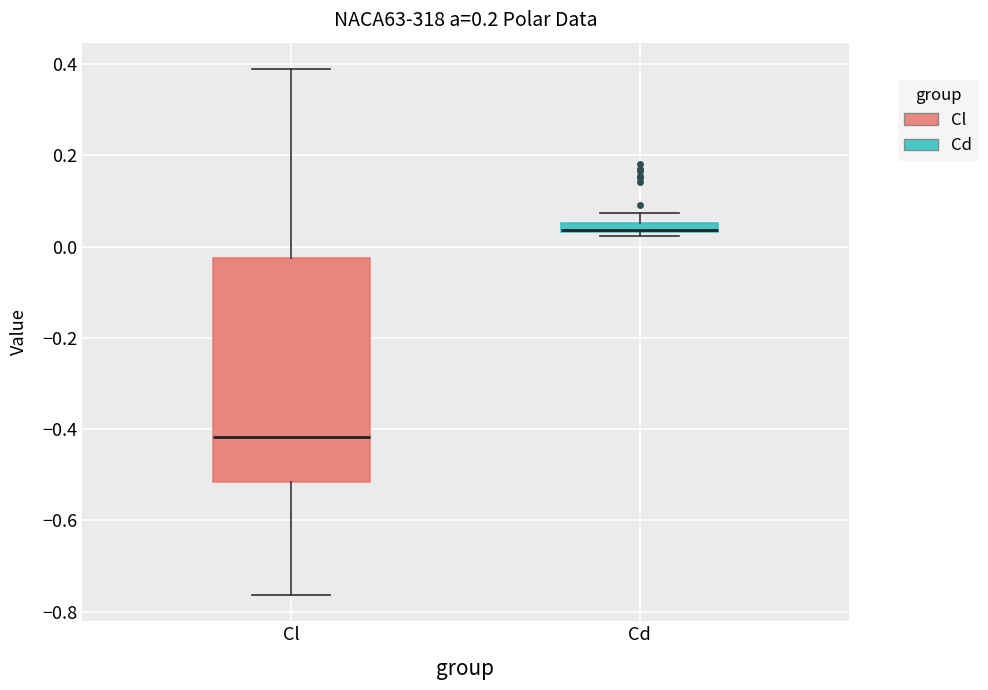

Where is the upper edge of the box for Cd on the y-axis? The values are not printed on the chart, so give them approximately, as read against the axis.

0.06